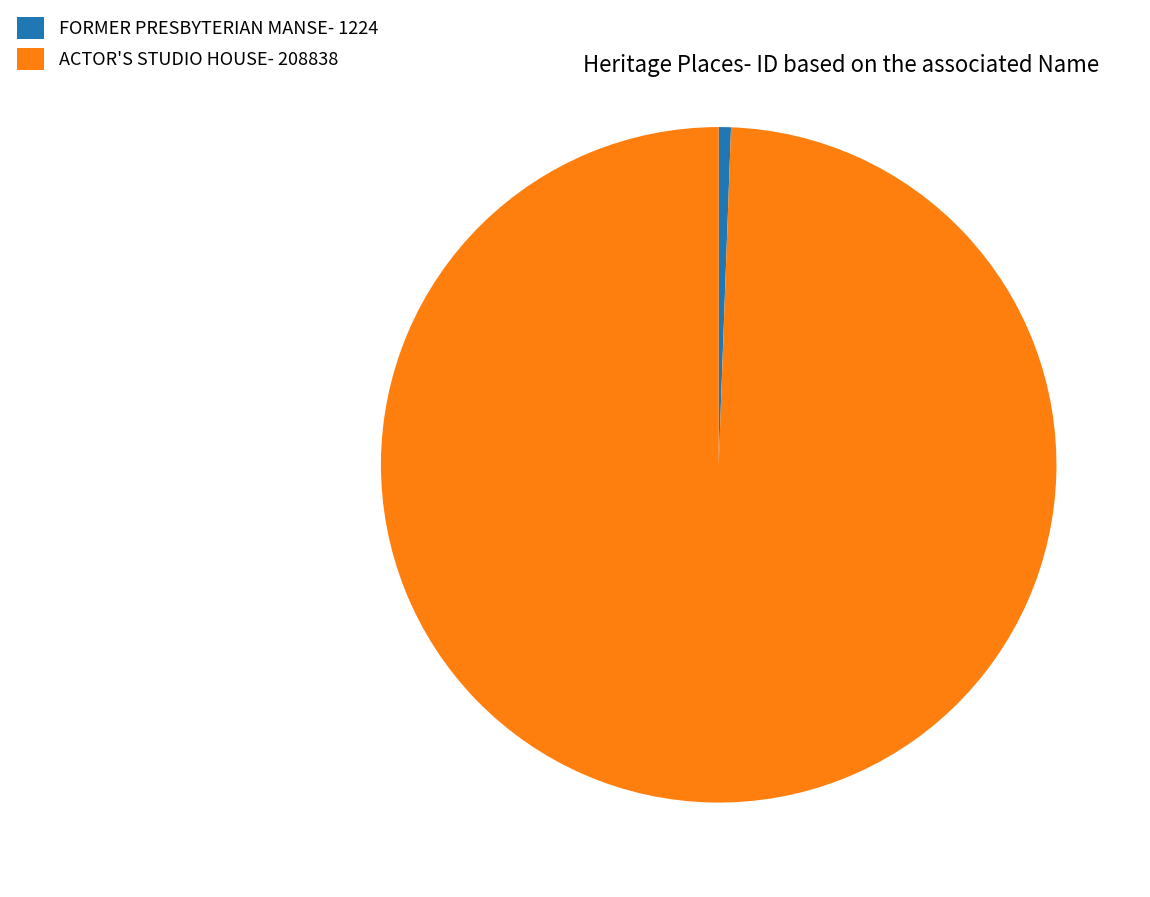

What is the smallest slice in the pie chart?

FORMER PRESBYTERIAN MANSE